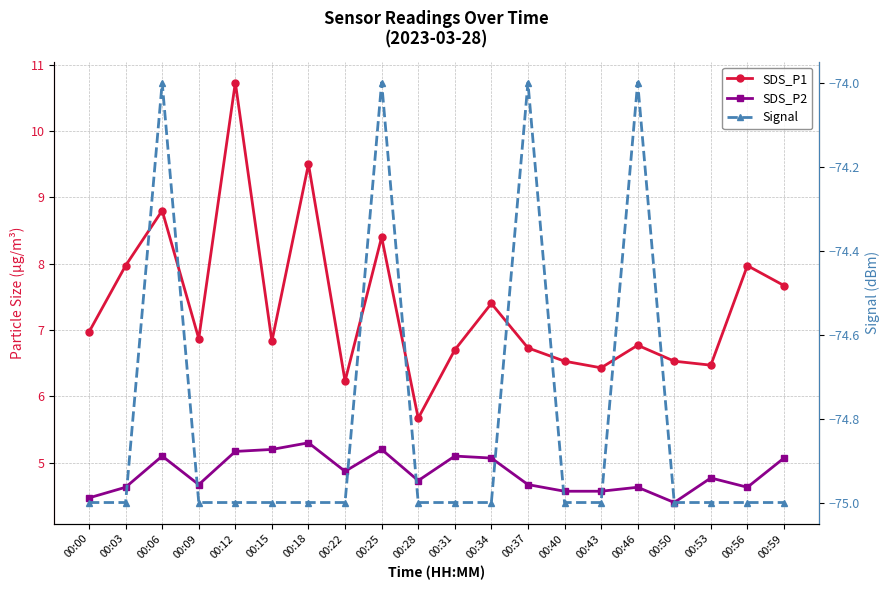

How many data points does each series have?

20